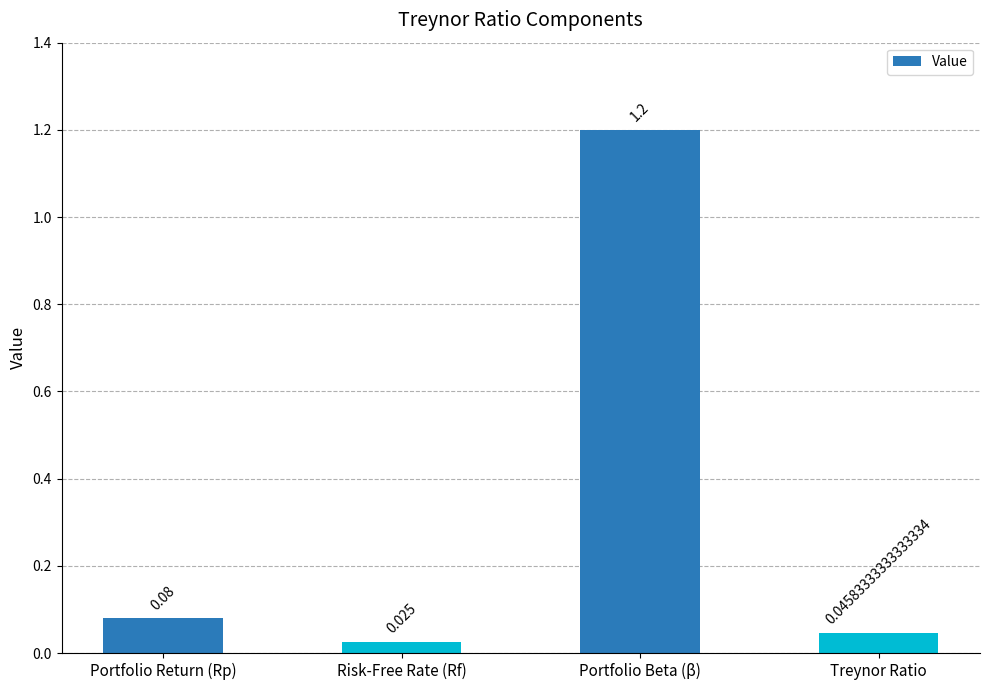

Between Risk-Free Rate (Rf) and Portfolio Return (Rp), which is larger?

Portfolio Return (Rp)